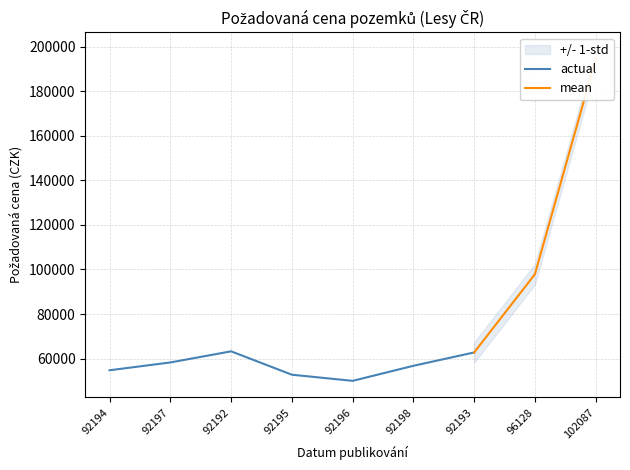

How many data points are less than 58250?

4